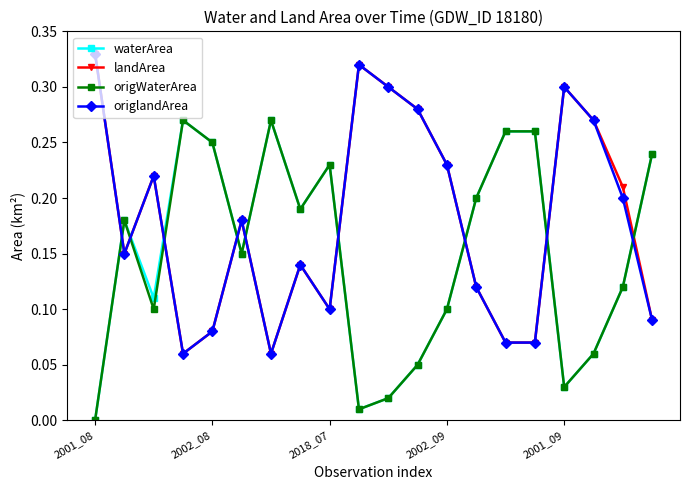

True or false: landArea has more than 1 points higher than both neighbors.

True